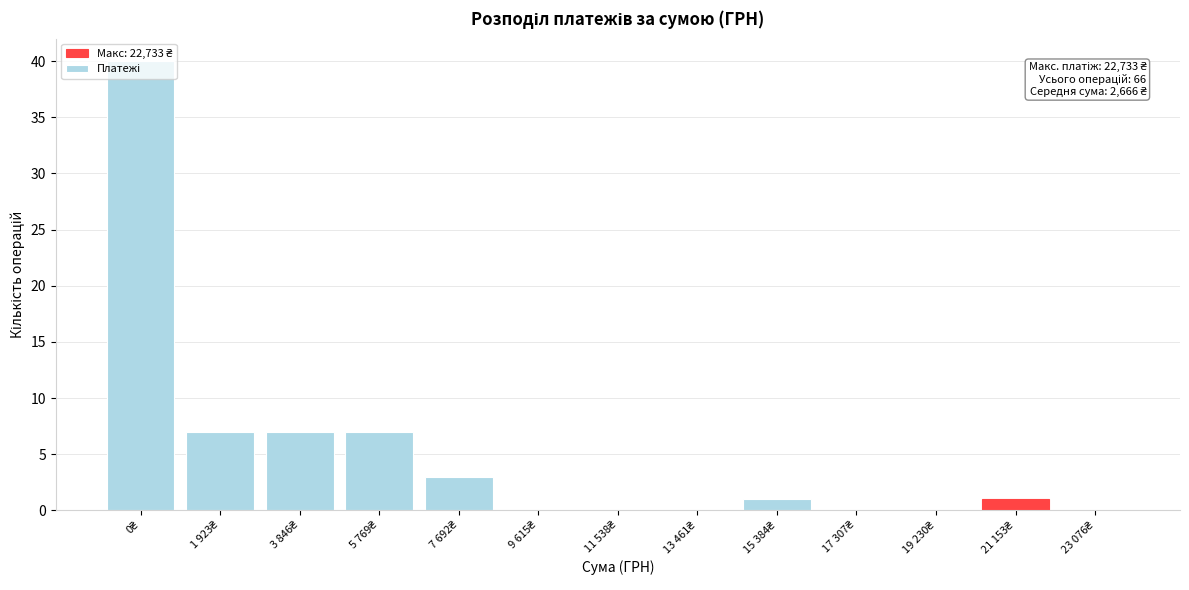

What is the sum of all values?

66